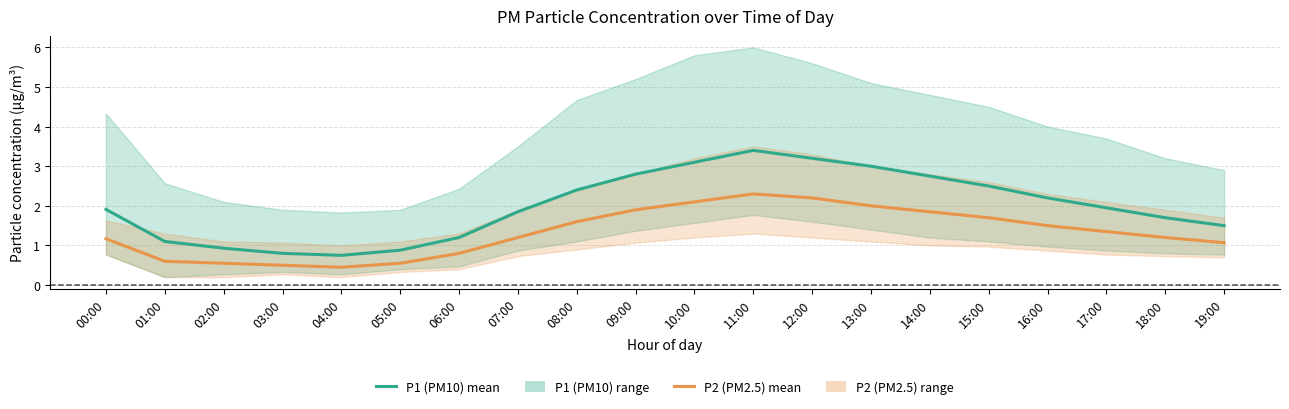

Reading left to right, extract all data points from this chart.

P1 (PM10): 00:00=1.9	01:00=1.1	02:00=0.9	03:00=0.8	04:00=0.8	05:00=0.9	06:00=1.2	07:00=1.9	08:00=2.4	09:00=2.8	10:00=3.1	11:00=3.4	12:00=3.2	13:00=3.0	14:00=2.8	15:00=2.5	16:00=2.2	17:00=1.9	18:00=1.7	19:00=1.5
P2 (PM2.5): 00:00=1.2	01:00=0.6	02:00=0.6	03:00=0.5	04:00=0.5	05:00=0.6	06:00=0.8	07:00=1.2	08:00=1.6	09:00=1.9	10:00=2.1	11:00=2.3	12:00=2.2	13:00=2.0	14:00=1.9	15:00=1.7	16:00=1.5	17:00=1.4	18:00=1.2	19:00=1.1